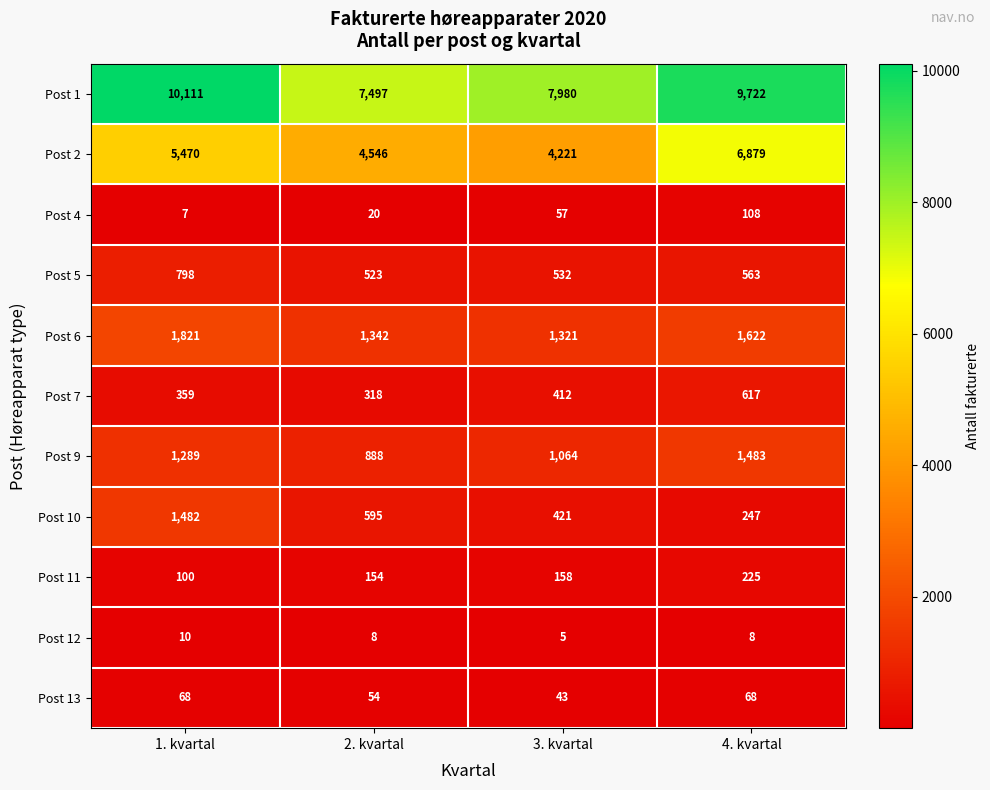

Which series has the widest spread of values?

Post 2